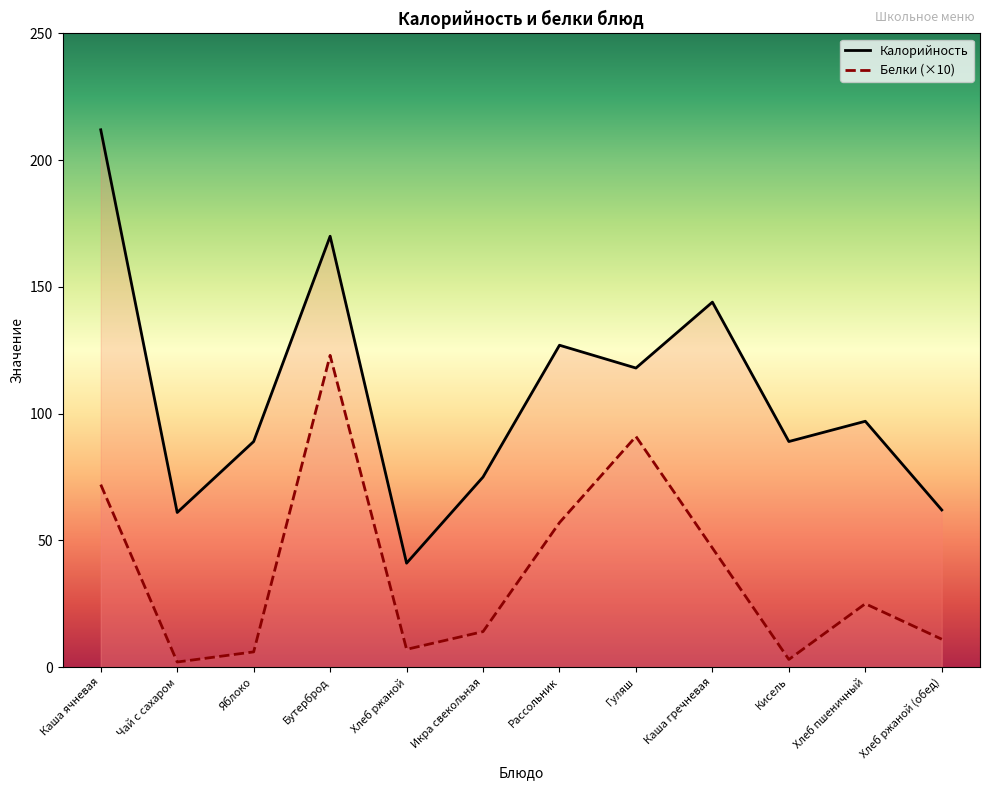

Reading left to right, extract all data points from this chart.

Калорийность: Каша ячневая=212	Чай с сахаром=61	Яблоко=89	Бутерброд=170	Хлеб ржаной=41	Икра свекольная=75	Рассольник=127	Гуляш=118	Каша гречневая=144	Кисель=89	Хлеб пшеничный=97	Хлеб ржаной (обед)=62
Белки: Каша ячневая=72	Чай с сахаром=2	Яблоко=6	Бутерброд=123	Хлеб ржаной=7	Икра свекольная=14	Рассольник=57	Гуляш=91	Каша гречневая=47	Кисель=3	Хлеб пшеничный=25	Хлеб ржаной (обед)=11